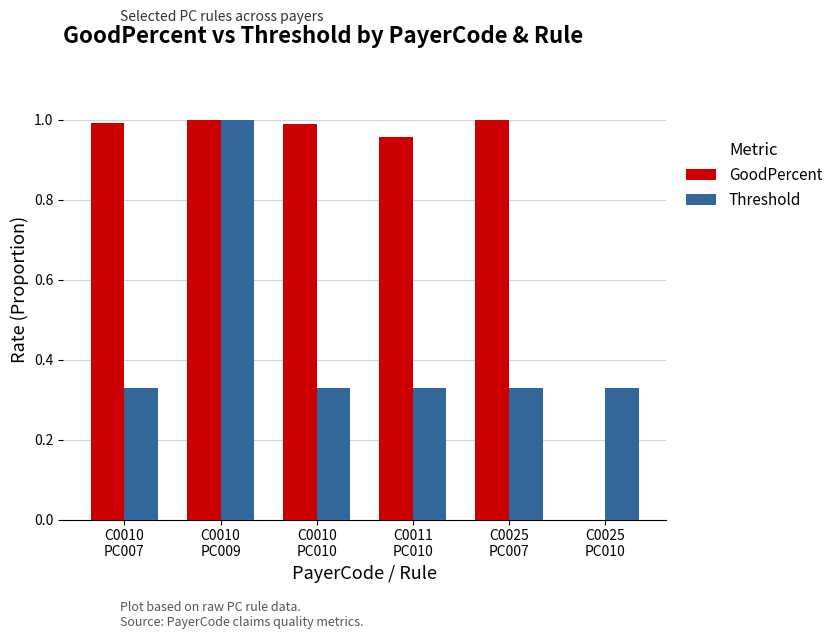

Is the value of Threshold at C0010
PC010 greater than the value of GoodPercent at C0025
PC007?

No